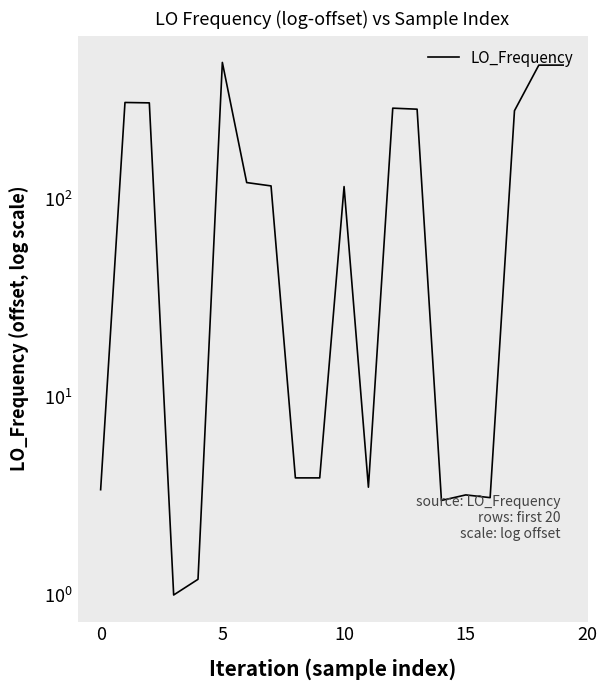

True or false: the data shows 0.9 at 0.

False